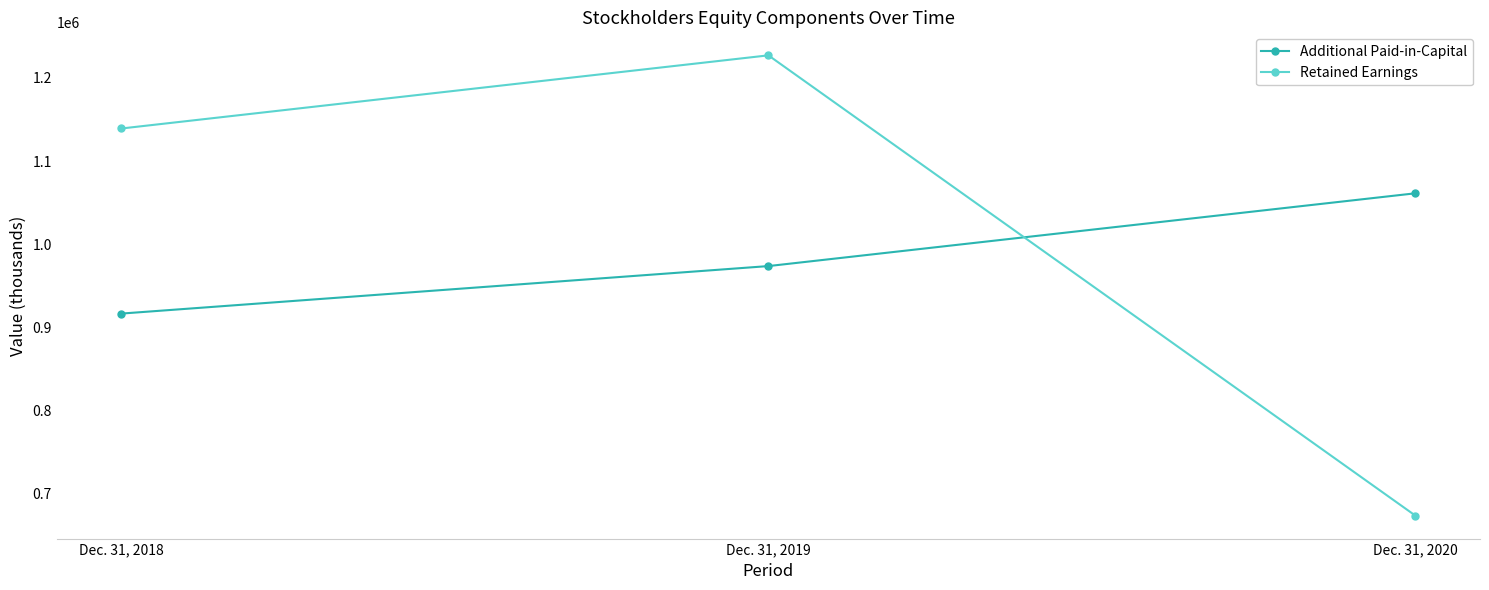

True or false: Retained Earnings has a value of 303724 at Dec. 31, 2018.

False